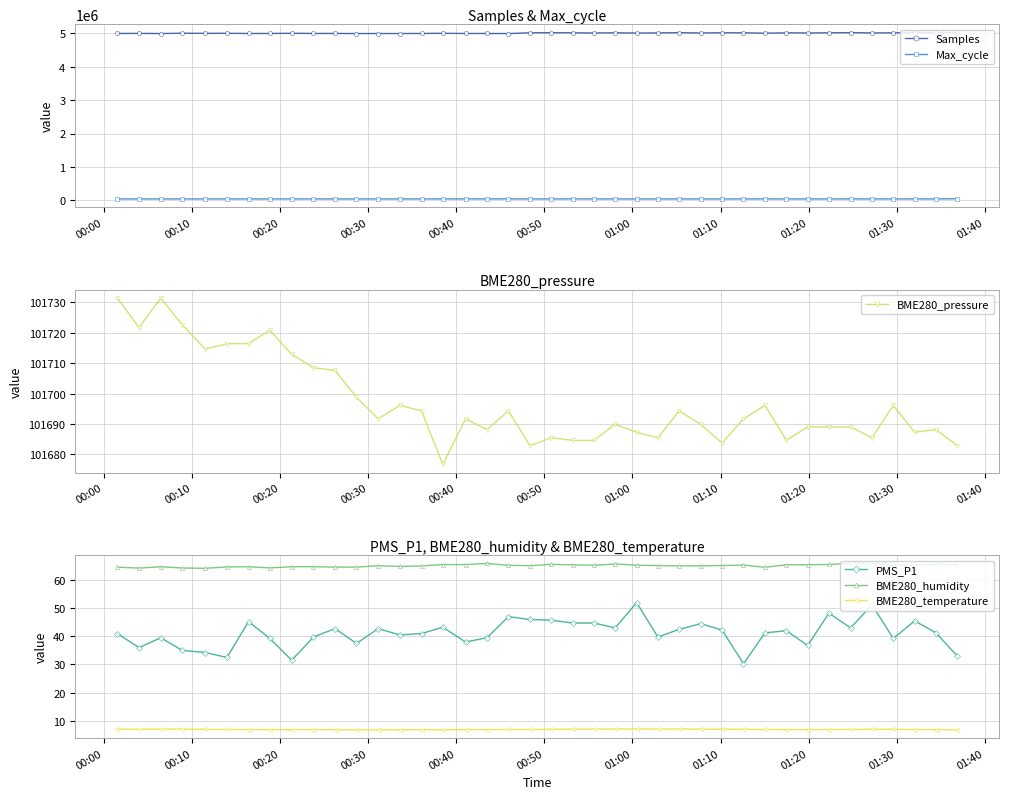

Reading right to left, extract all data points from this chart.

Samples: 5010021.0	5006251.0	5016653.0	5005717.0	5005261.0	5012589.0	5007874.0	5003992.0	5007079.0	4995571.0	5008249.0	5009301.0	5002242.0	5012357.0	5004849.0	5000869.0	5008100.0	5001627.0	5008677.0	5010114.0	5008884.0	4984911.0	4987803.0	4987218.0	4993708.0	4988067.0	4986380.0	4986230.0	4985352.0	4989164.0	4988232.0	4993439.0	4988230.0	4987429.0	4993565.0	4990798.0	4996640.0	4985432.0	4990206.0	4988145.0
Max_cycle: 51685.0	46124.0	46003.0	45723.0	46060.0	46450.0	45365.0	45464.0	45554.0	46275.0	45517.0	45296.0	45328.0	45653.0	45428.0	45458.0	45583.0	45385.0	46988.0	45441.0	45574.0	46774.0	47183.0	46831.0	45843.0	45453.0	45429.0	45590.0	45464.0	45337.0	45562.0	45543.0	45583.0	45412.0	45491.0	45365.0	45333.0	45674.0	45463.0	45372.0
BME280_pressure: 101682.8	101688.1	101687.2	101696.1	101685.4	101689.0	101689.0	101689.0	101684.6	101696.1	101691.7	101683.7	101689.9	101694.3	101685.4	101687.2	101689.9	101684.6	101684.6	101685.4	101682.8	101694.3	101688.1	101691.7	101676.7	101694.3	101696.1	101691.7	101698.8	101707.6	101708.5	101712.9	101720.8	101716.4	101716.4	101714.6	101722.6	101731.4	101721.7	101731.5
PMS_P1: 33.0	41.2	45.5	39.2	51.2	43.0	48.2	36.8	42.0	41.2	30.2	42.2	44.5	42.5	39.8	52.0	43.0	44.8	44.8	45.8	46.0	47.0	39.5	38.0	43.2	41.0	40.5	42.8	37.5	42.8	39.8	31.5	39.2	45.2	32.5	34.2	35.0	39.5	36.0	41.0
BME280_humidity: 65.5	65.7	65.4	65.4	65.9	65.9	65.6	65.5	65.5	64.6	65.4	65.2	65.1	65.1	65.2	65.3	65.8	65.3	65.4	65.6	65.2	65.3	65.9	65.5	65.5	65.1	64.9	65.1	64.6	64.6	64.8	64.8	64.3	64.8	64.7	64.2	64.3	64.8	64.3	64.6
BME280_temperature: 6.8	6.8	6.9	6.9	6.9	6.9	6.9	6.8	6.8	6.9	6.9	7.0	7.0	7.0	7.0	7.0	7.0	7.0	7.0	7.0	6.9	6.9	6.8	6.8	6.8	6.8	6.8	6.7	6.8	6.8	6.8	6.8	6.8	6.8	6.9	6.9	7.0	7.0	6.9	7.0